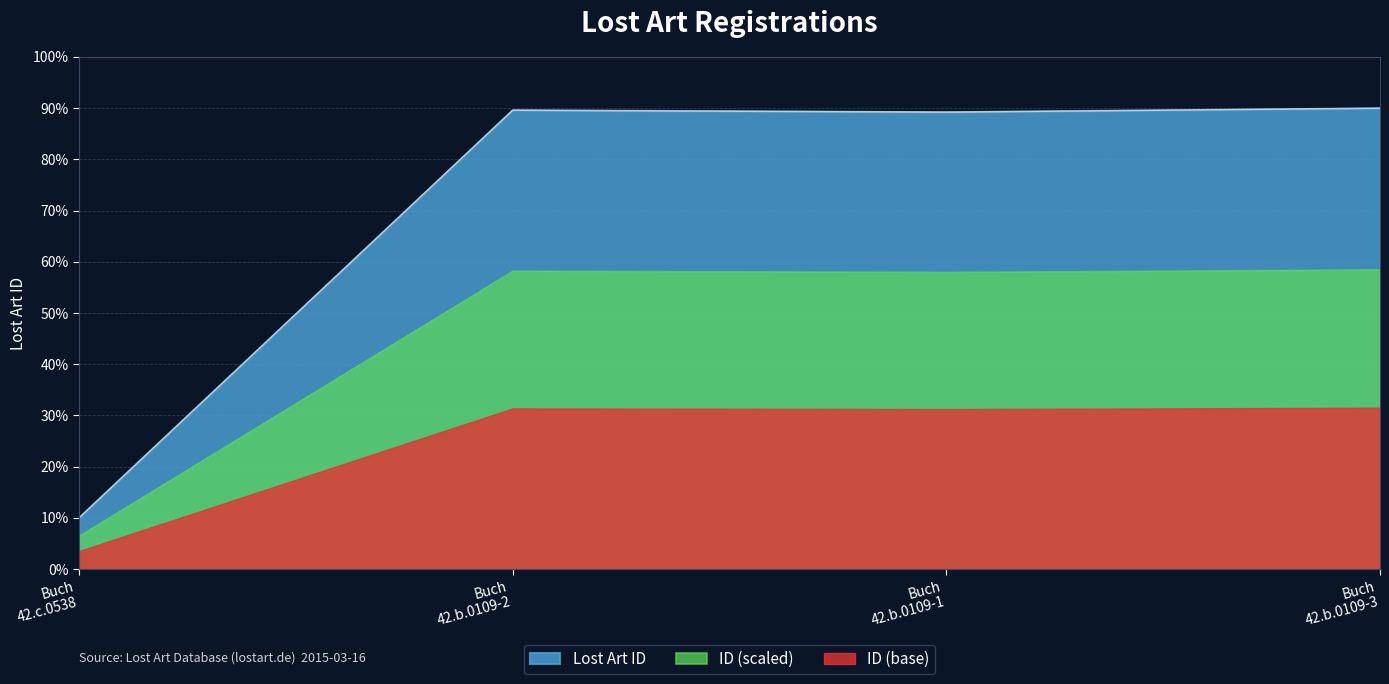

Rank the series by their average value, from highest to lowest.

Lost Art ID, ID (scaled), ID (base)